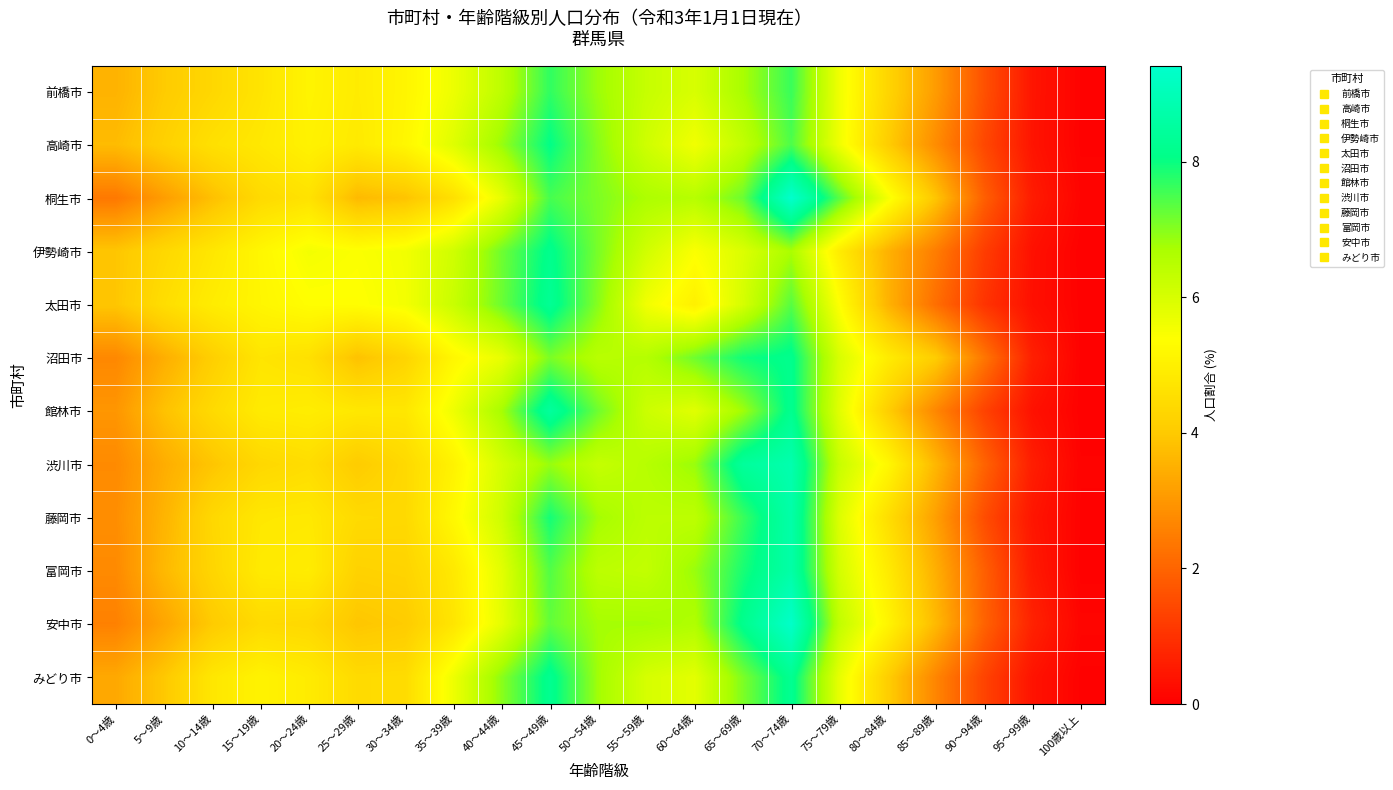

What is the spread (max minus min) of values at 50～54歳?

0.9